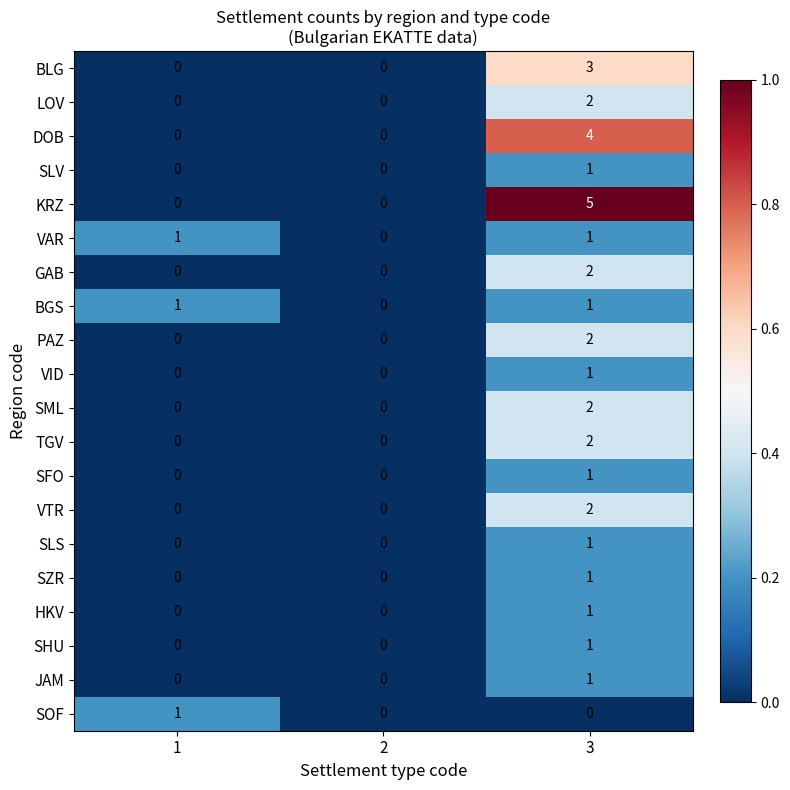

What is the difference between the highest and lowest values at 3?

5